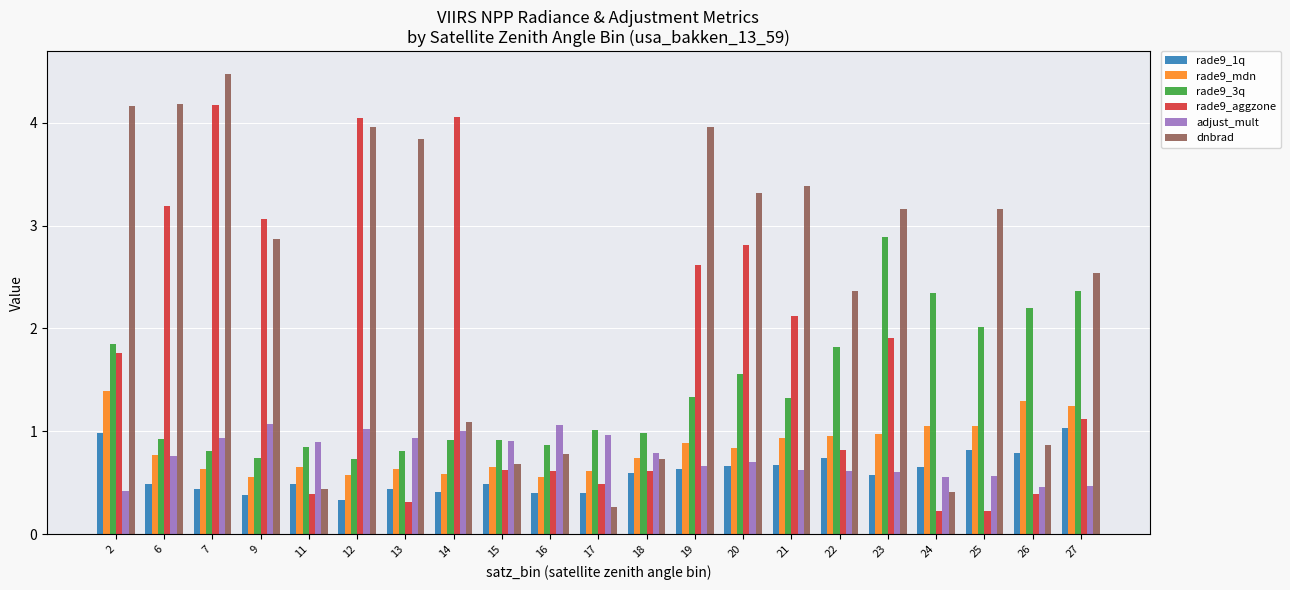

Which series has the widest spread of values?

dnbrad